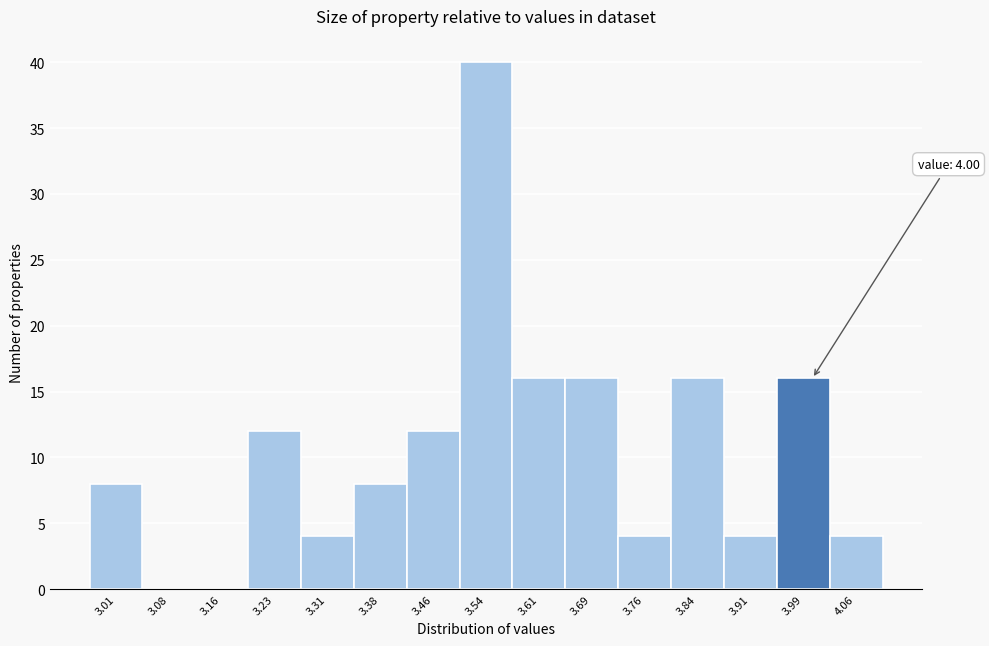

Over which range of the x-axis is the bar tallest?

3.50 to 3.57